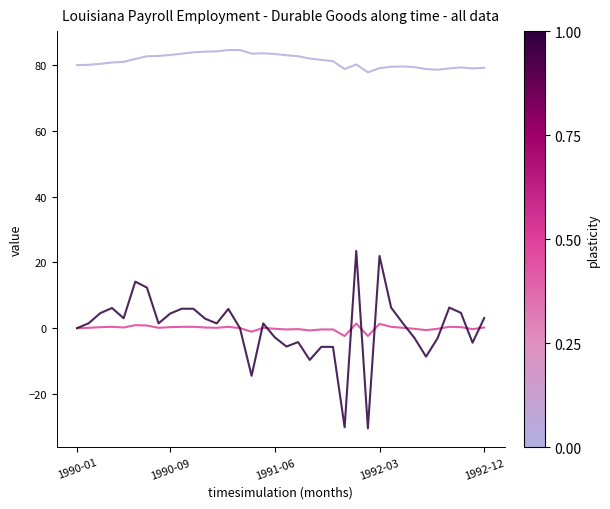

What is the maximum value shown in the chart?

84.7